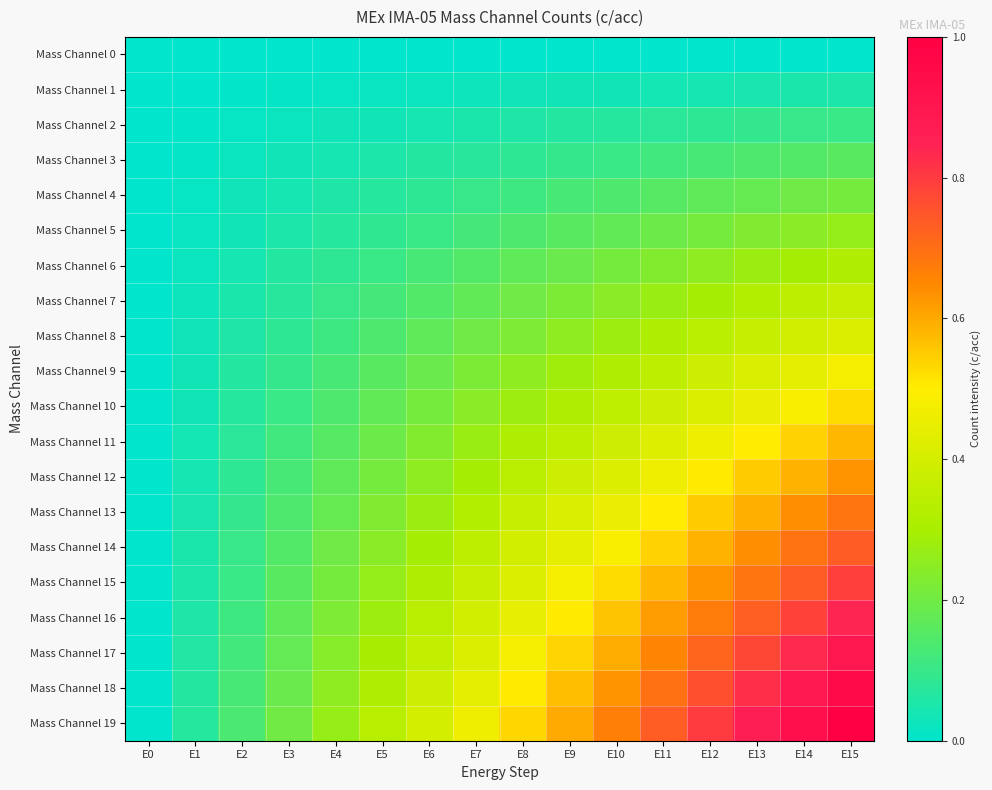

What is the spread (max minus min) of values at E6?

0.4